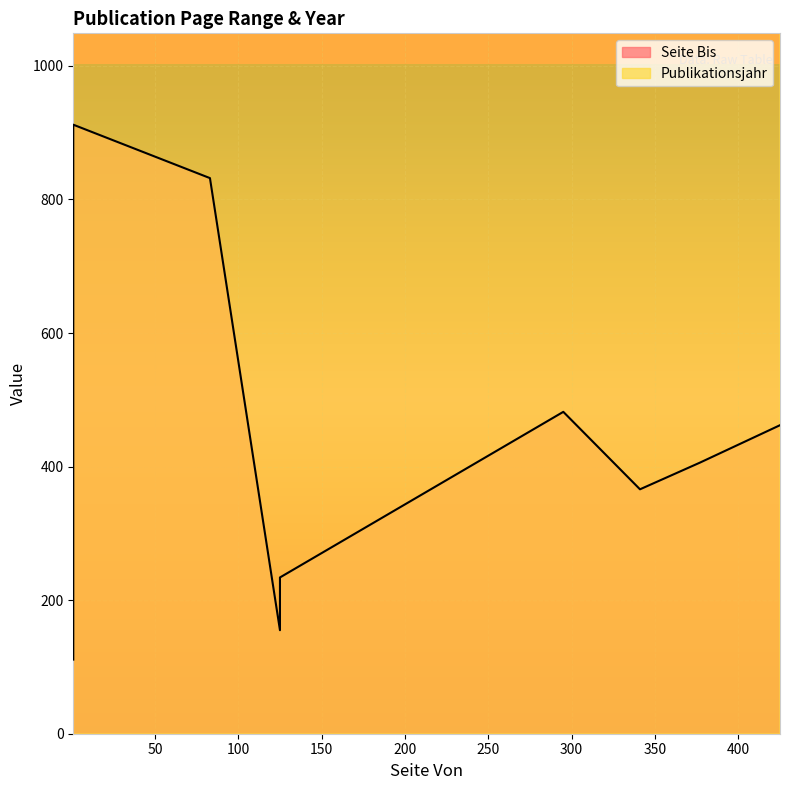

True or false: Publikationsjahr and Seite Bis cross at least once.

False